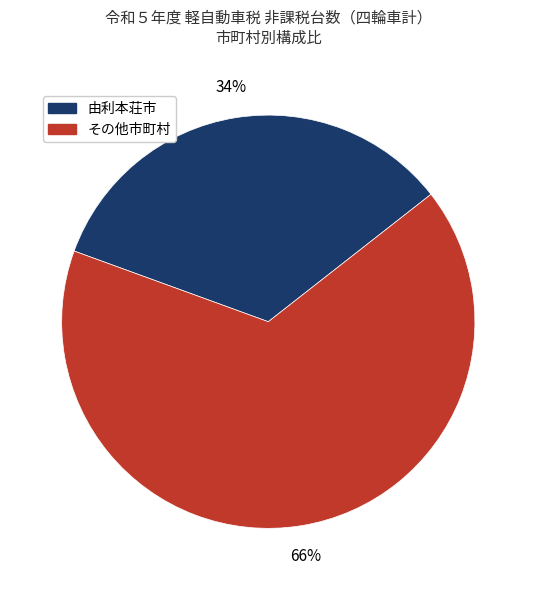

Which has a higher value, その他市町村 or 由利本荘市?

その他市町村